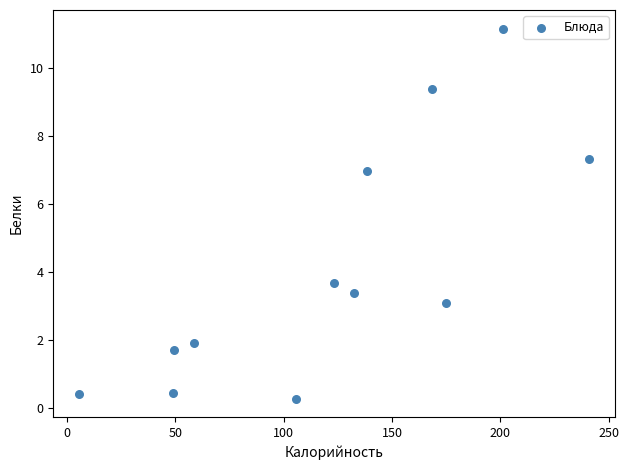

What is the range of Y values (max minus min)?

10.9